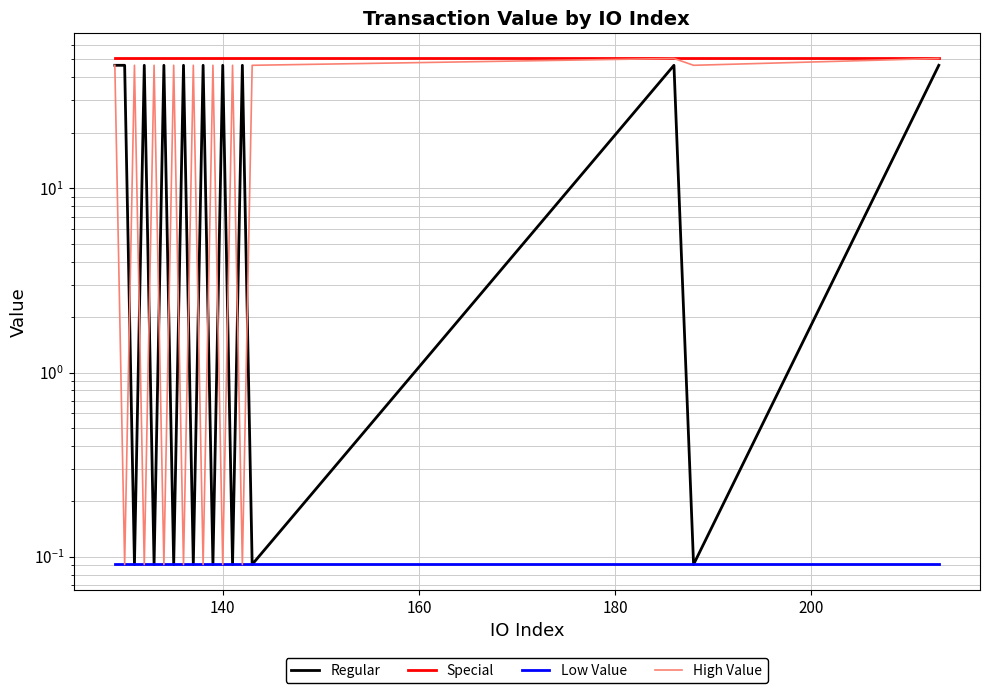

Is this an area chart (filled region under the line)?

No